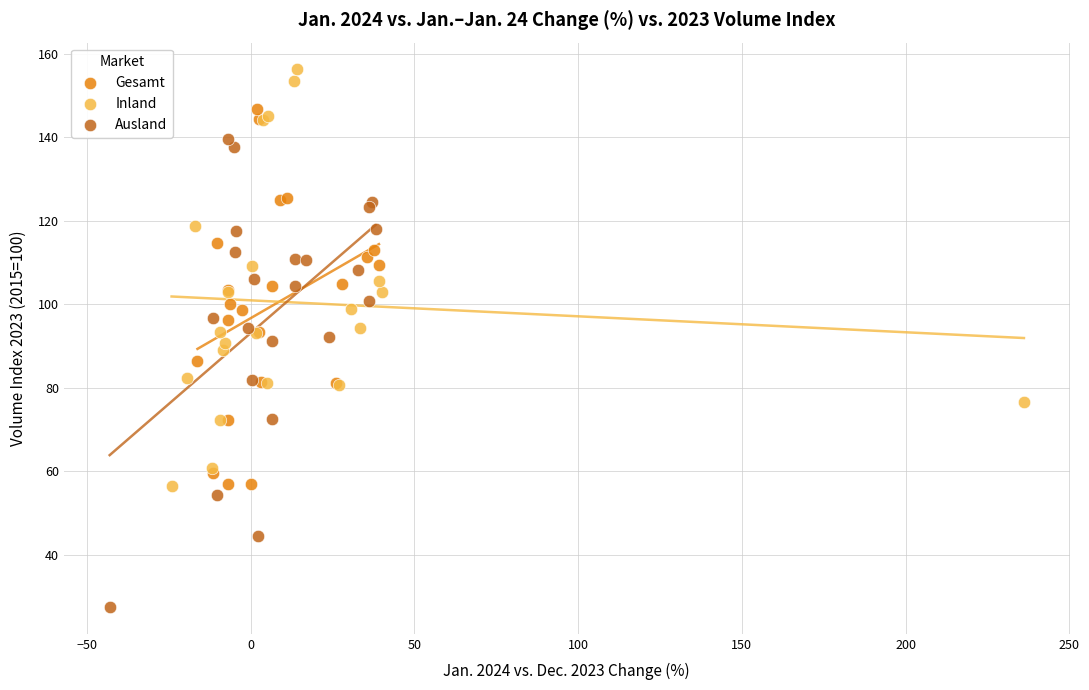

Which series has the largest Y range (max minus min)?

Ausland